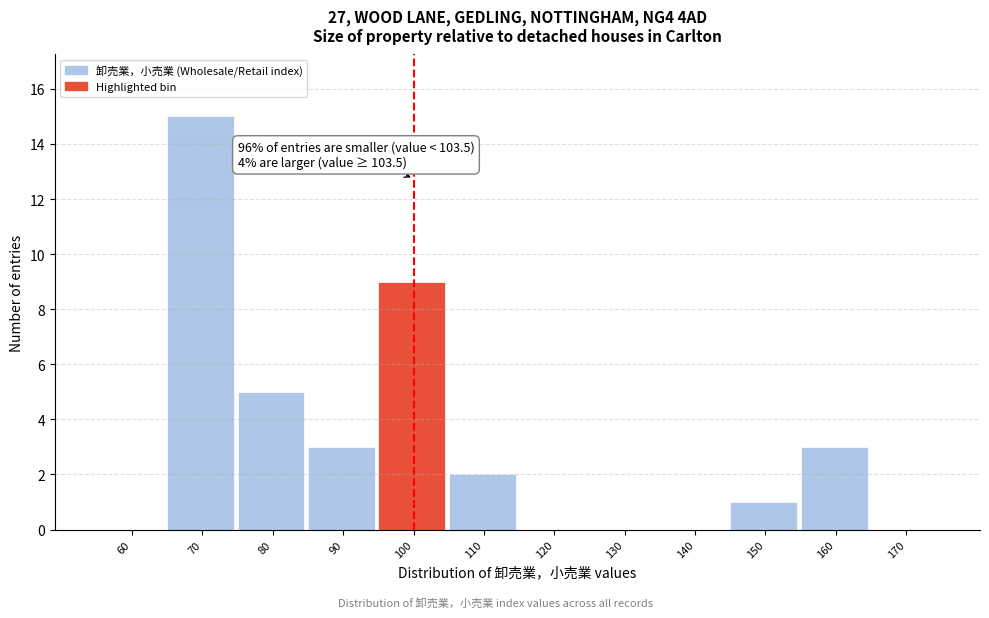

Reading left to right, transcribe all the data shown in this chart.

60=0	70=15	80=5	90=3	100=9	110=2	120=0	130=0	140=0	150=1	160=3	170=0